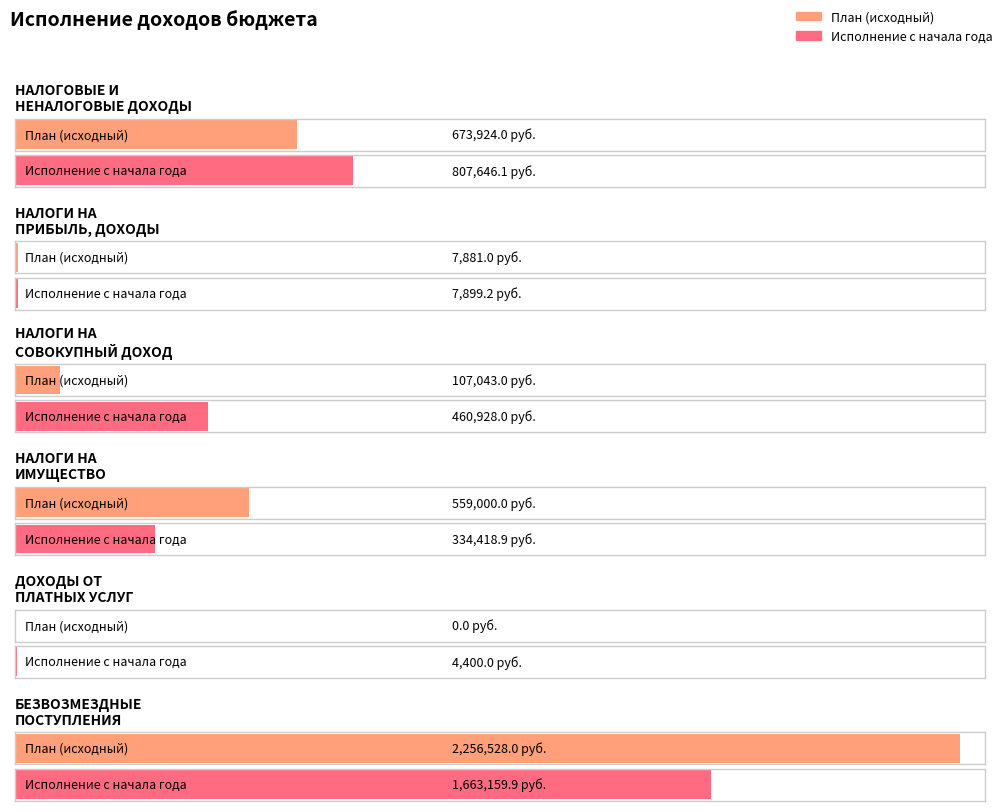

Which series has the largest total across all categories?

План (исходный)